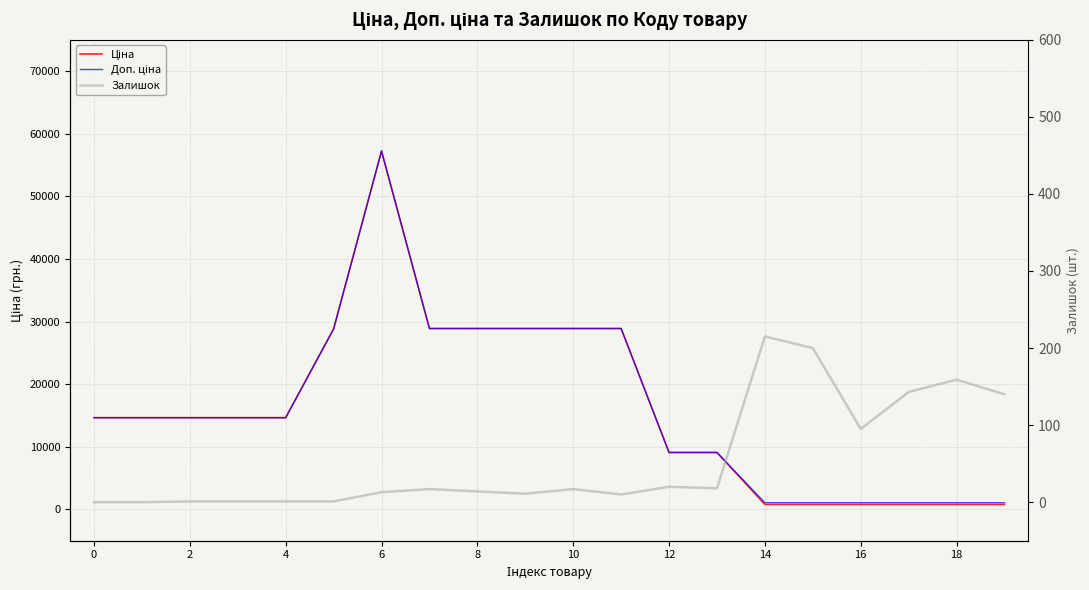

The Доп. ціна series shows 1074.6 at 16. True or false?

True